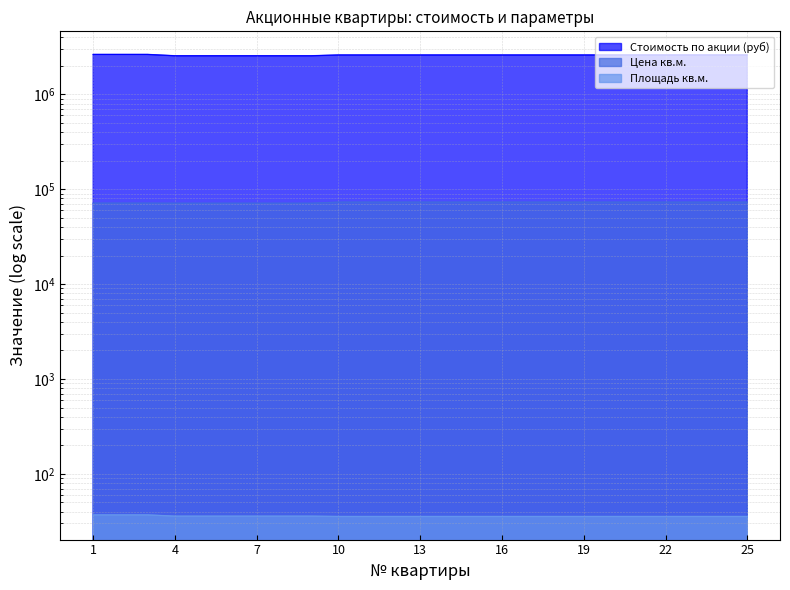

Which series has the largest total across all categories?

Стоимость по акции (руб)